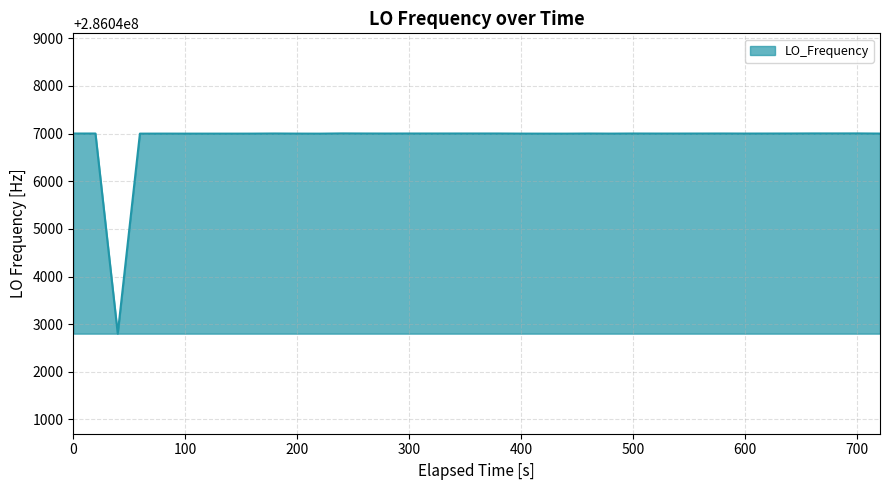

What is the difference between the maximum and minimum values?

4200.5